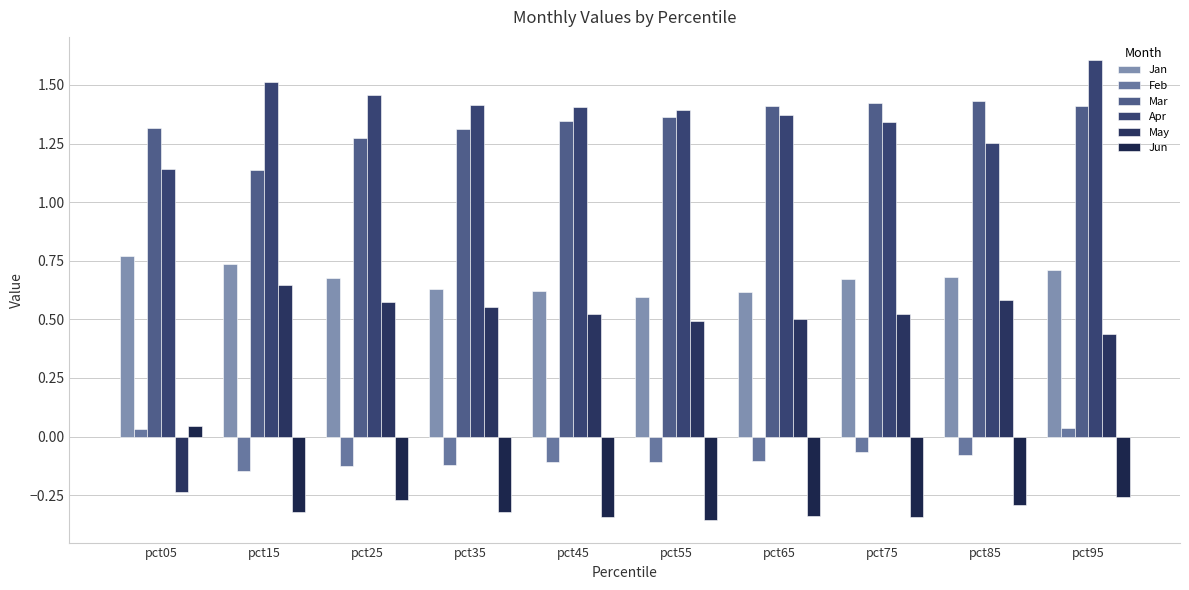

What is the lowest value of the Mar series?

1.1